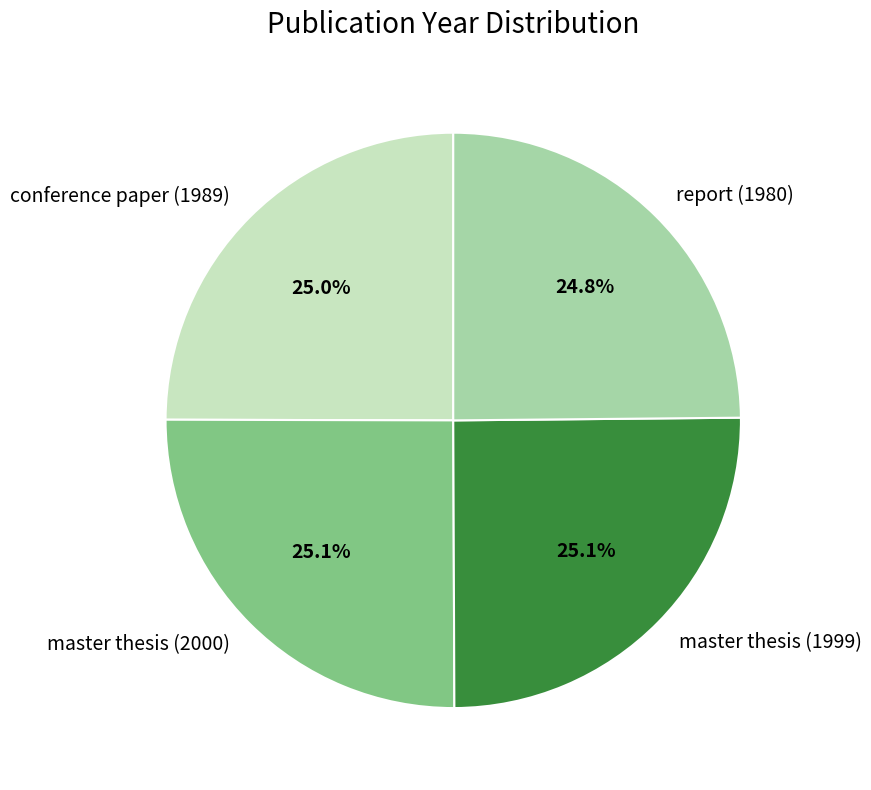

Is there a majority slice in this chart?

No